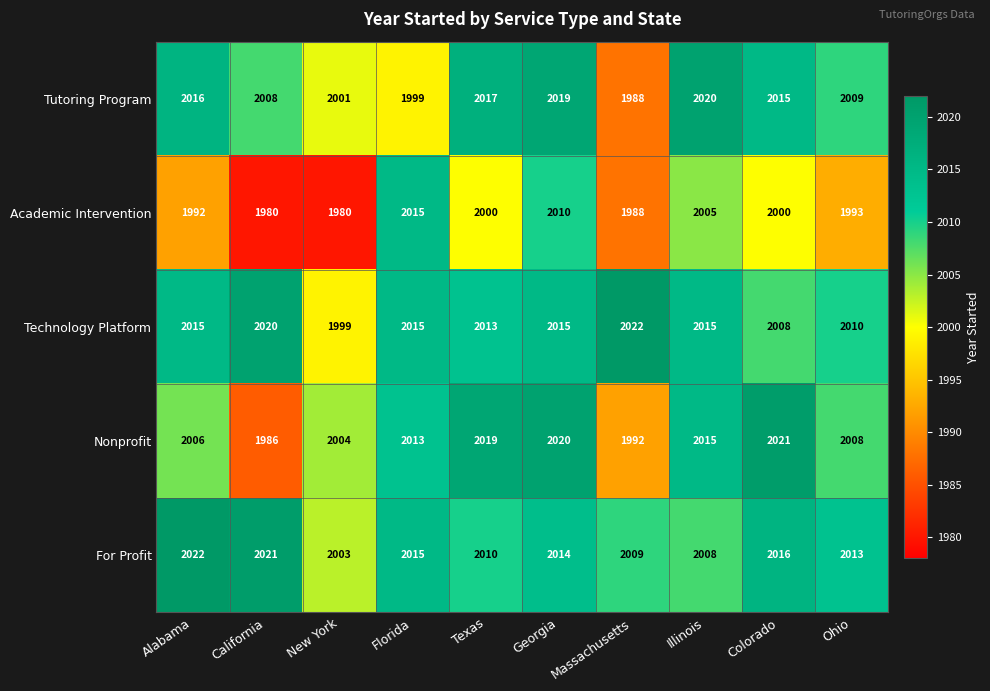

What value does the Nonprofit series have at Illinois, to the nearest 5?

2015